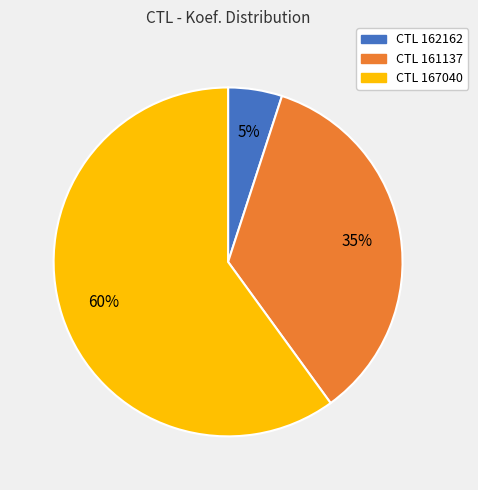

Is there any slice that represents more than half of the pie?

Yes